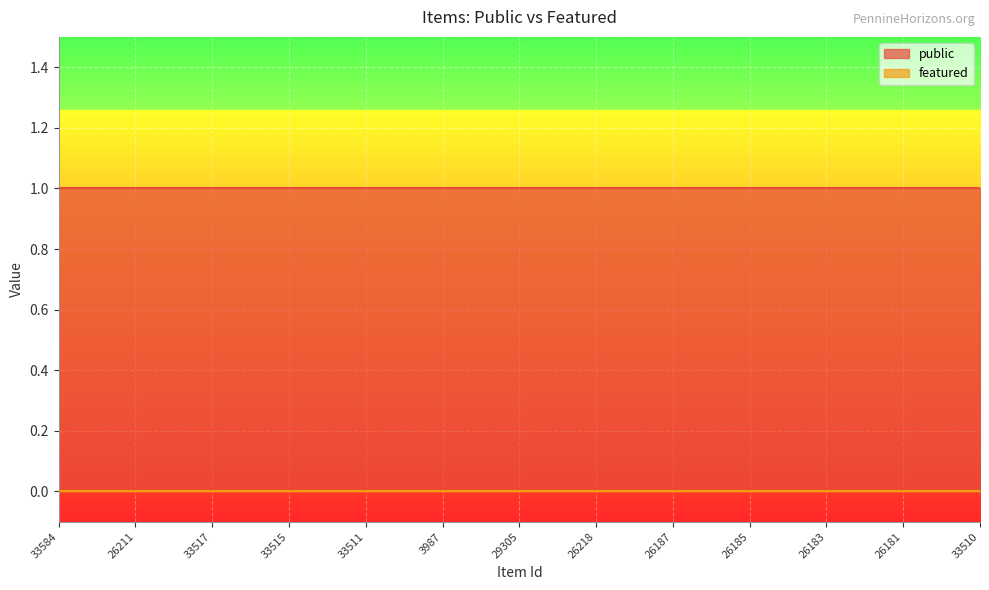

At which category does the chart reach its peak across all series?

33584